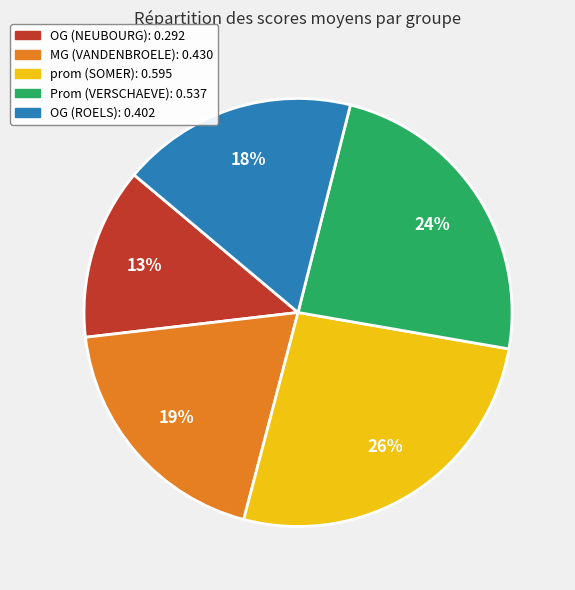

Between prom (SOMER): 0.595 and OG (NEUBOURG): 0.292, which is larger?

prom (SOMER): 0.595